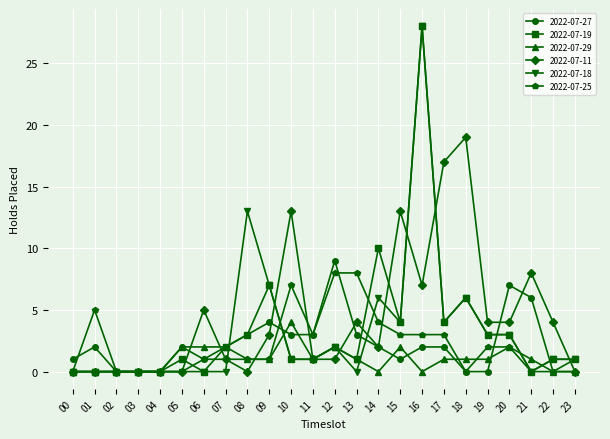

True or false: 2022-07-25 has more than 1 points higher than both neighbors.

True